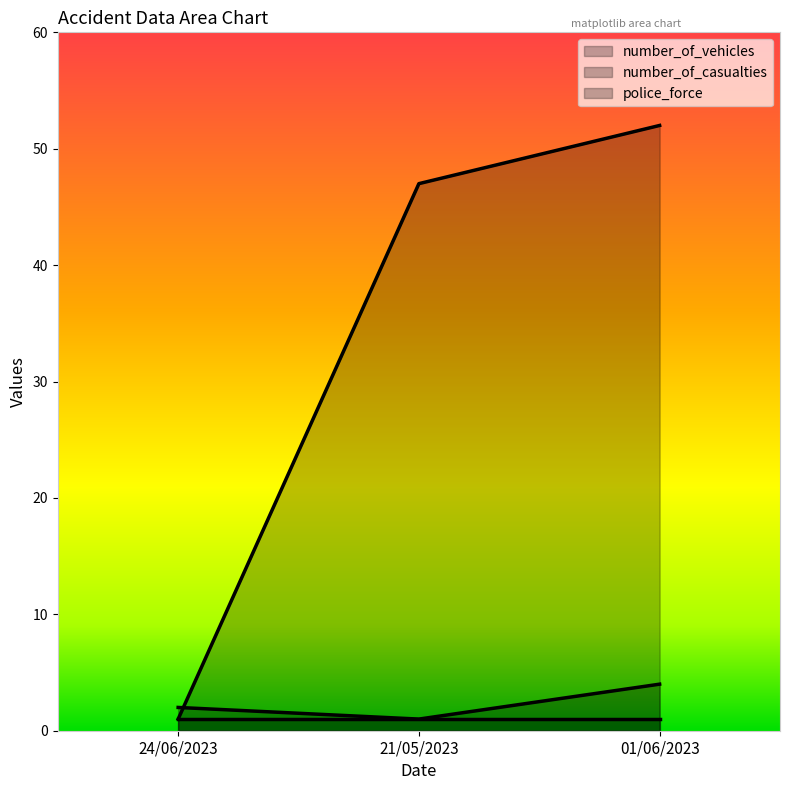

What is the label of the 1st point from the right?

01/06/2023